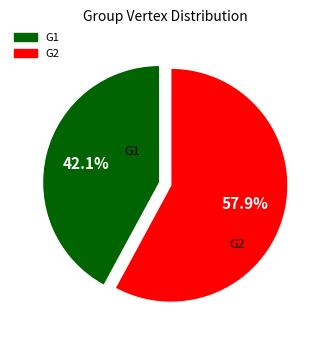

How many slices are in this pie chart?

2